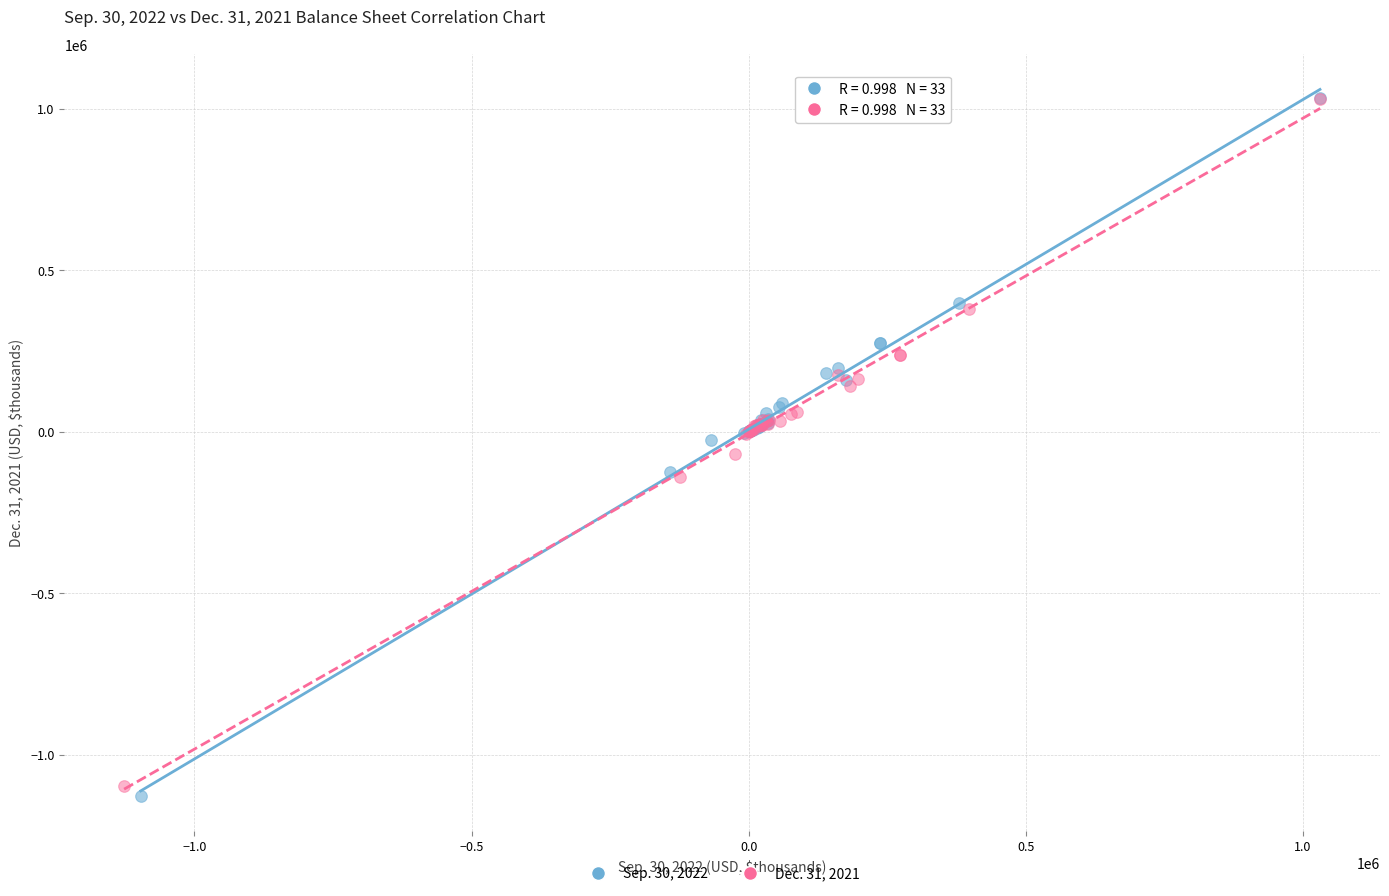

Which series has the widest spread of Y values?

Sep. 30, 2022